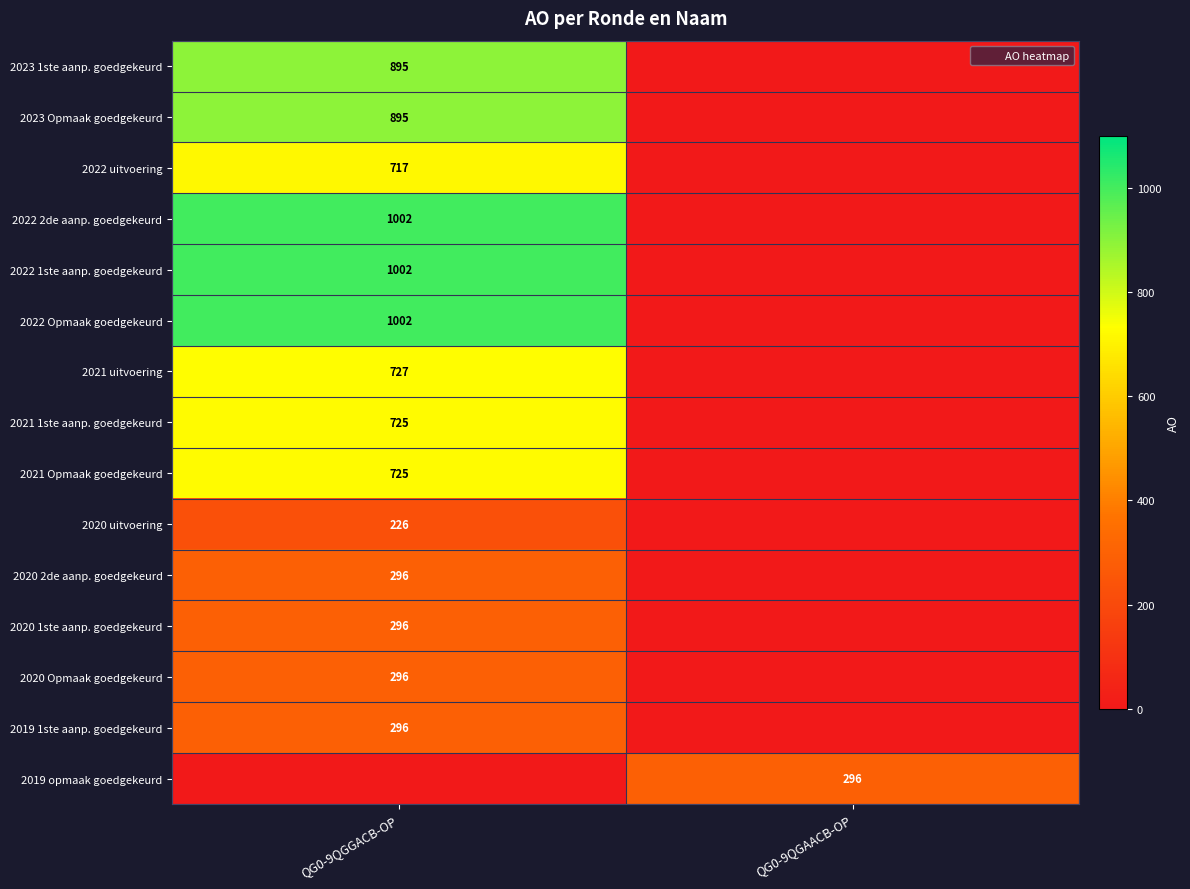

Which label corresponds to the largest value in the chart?

QG0-9QGGACB-OP